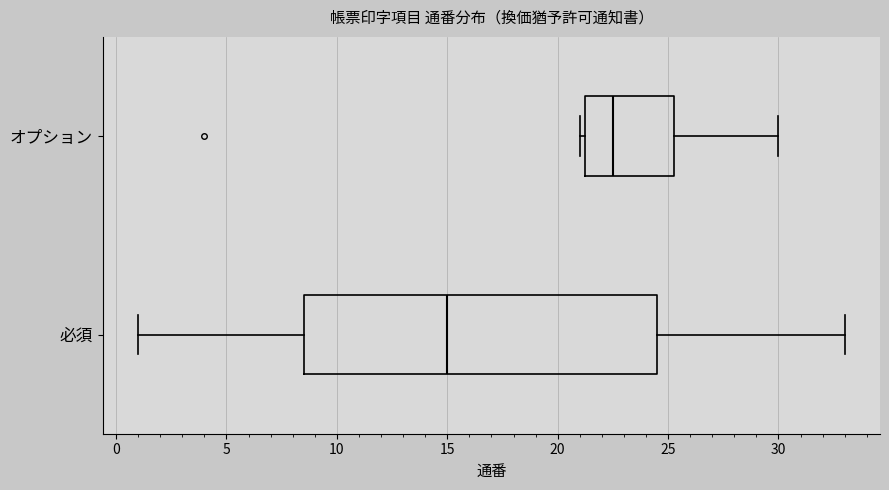

Which box's median line is the furthest to the right?

オプション